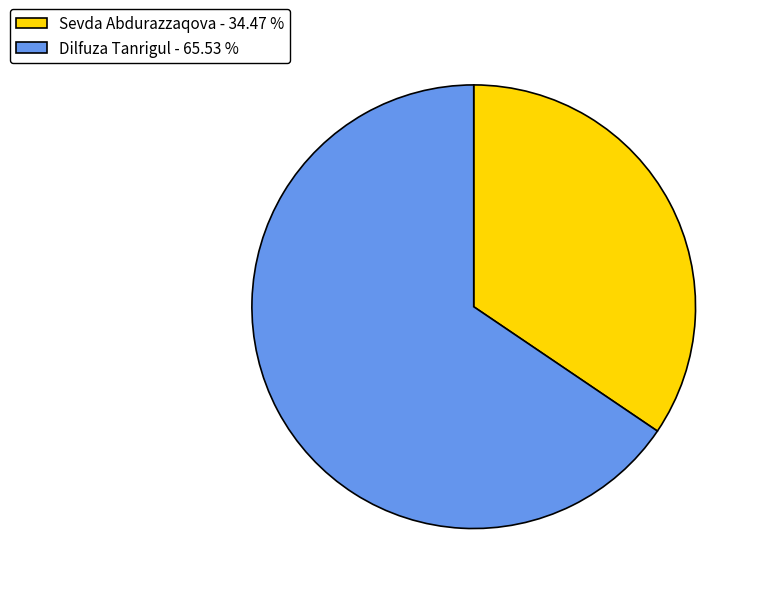

Does Sevda Abdurazzaqova - 34.47 % account for over 50% of the chart?

No